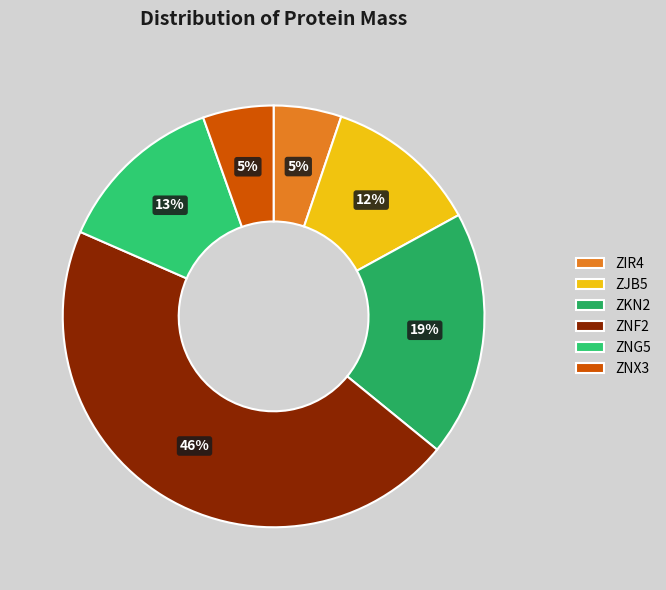

How many slices are in this pie chart?

6